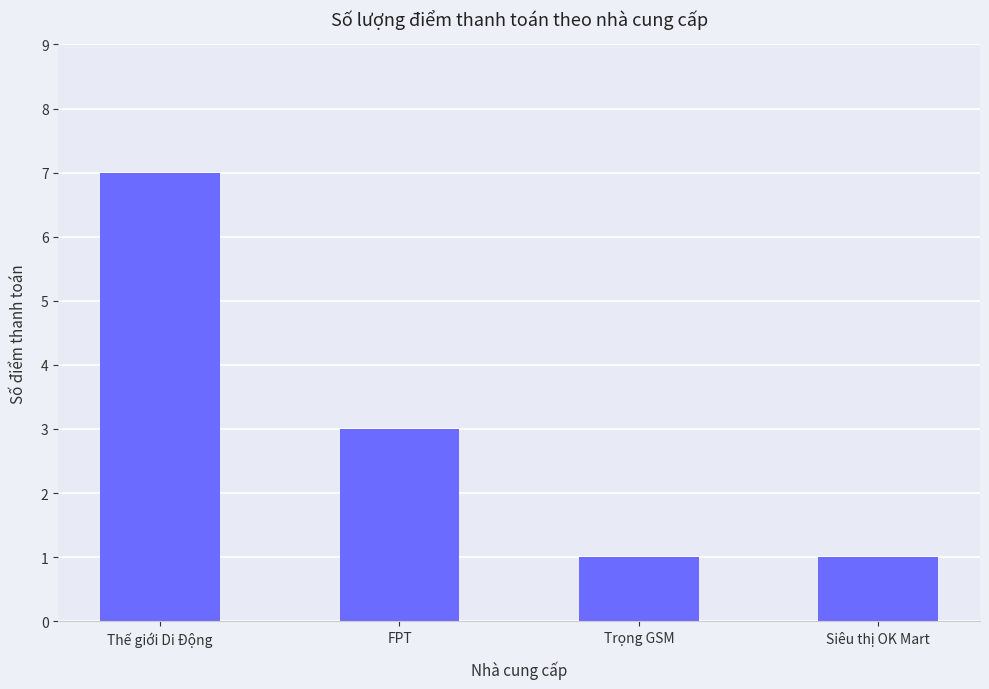

Where does the data first go above 3?

Thế giới Di Động